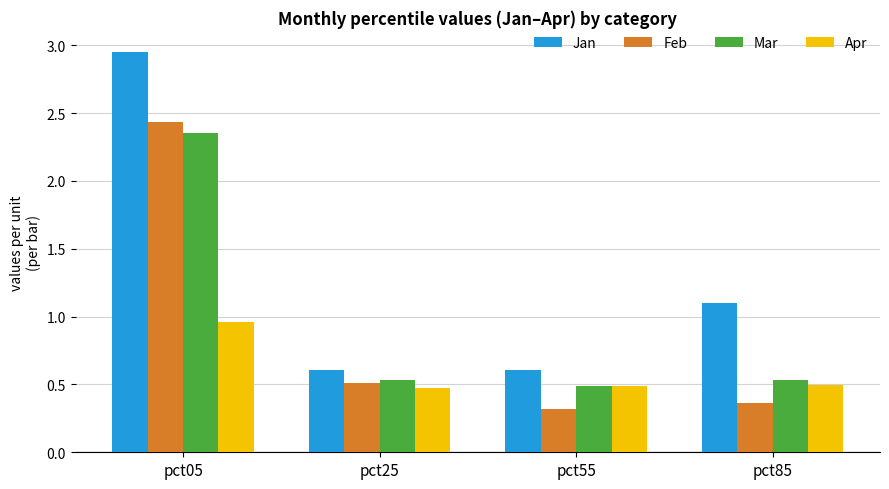

At how many categories does at least one series exceed 1?

2